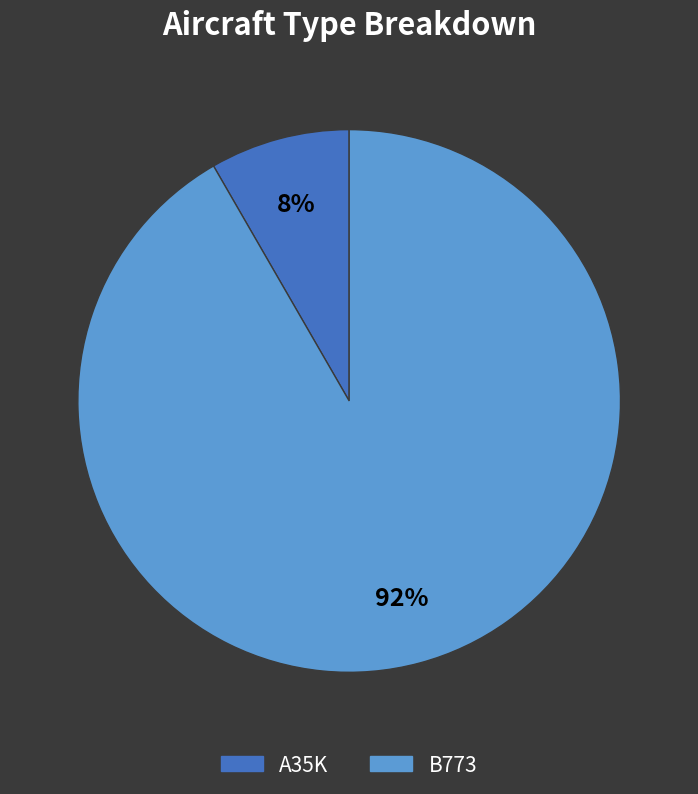

Between A35K and B773, which is larger?

B773